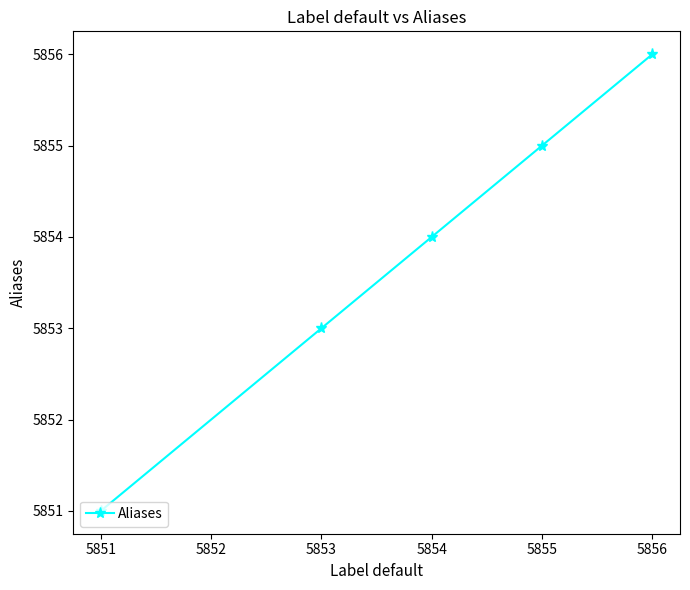

Is it true that the value at 5851 is 2265?

False